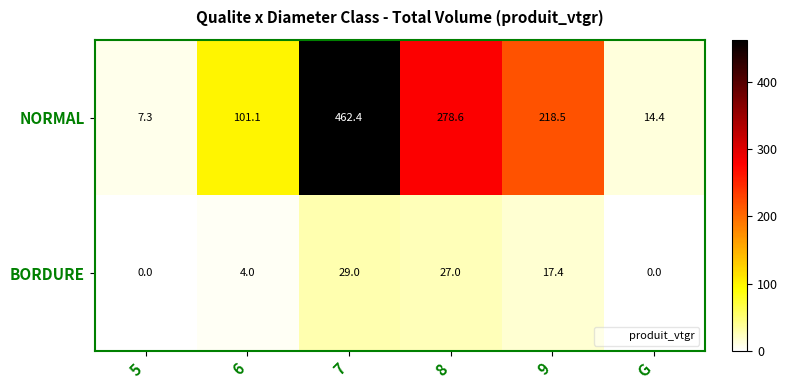

The value of BORDURE at 6 is 4.0. True or false?

True